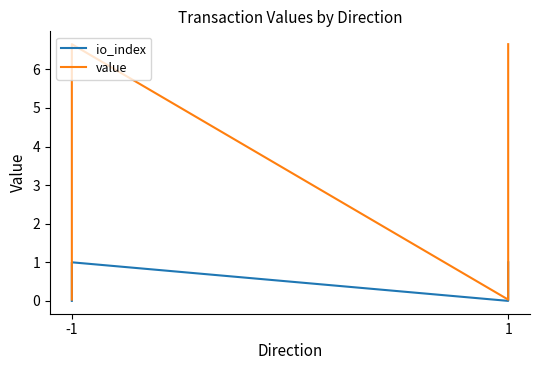

Rank the series by their maximum value, from lowest to highest.

io_index, value